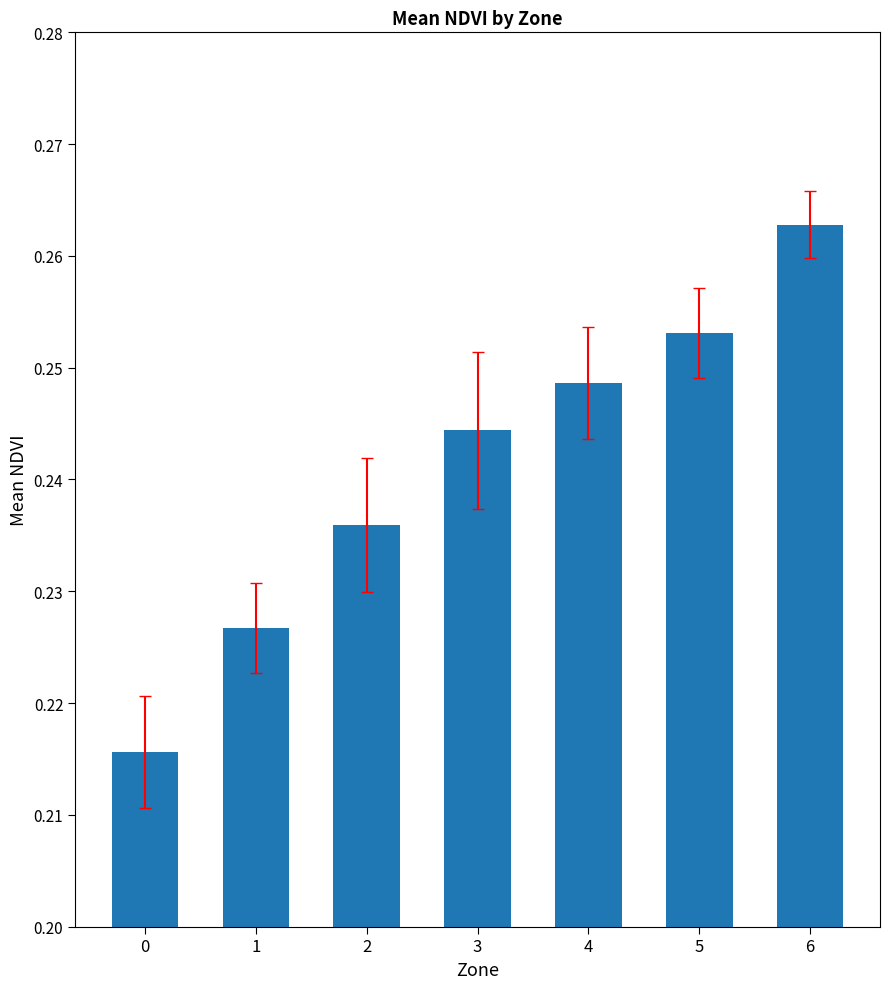

What is the sum of all values?

1.7